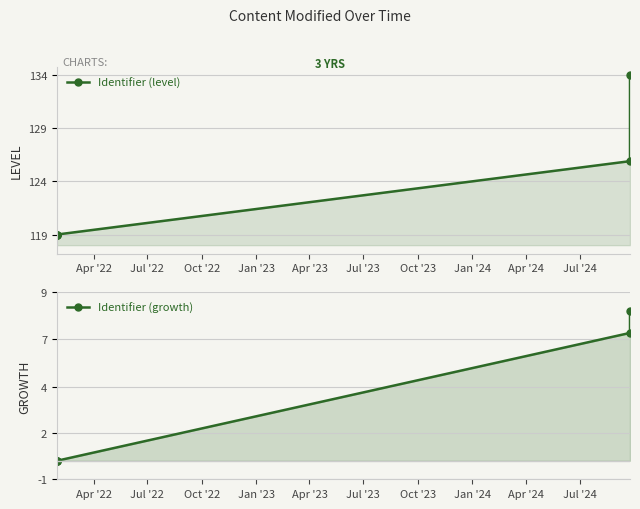

True or false: Identifier (growth) and Identifier (level) cross at least once.

False